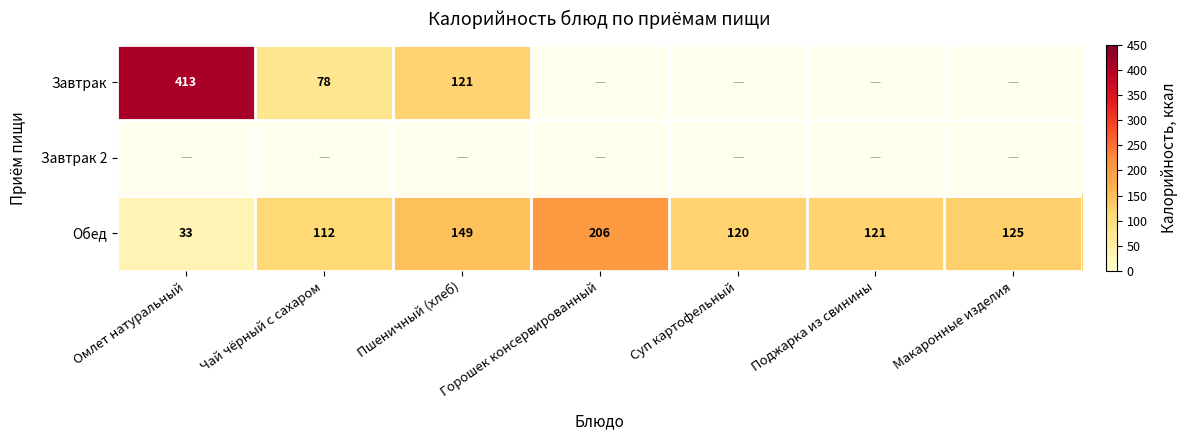

How many data points in Обед are less than 121?

3